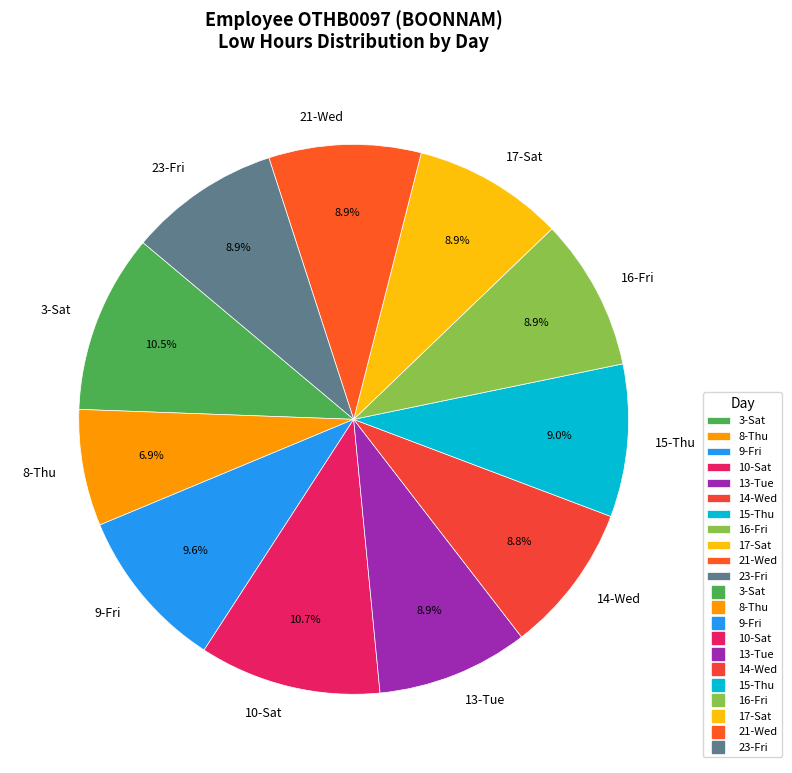

Is there a majority slice in this chart?

No